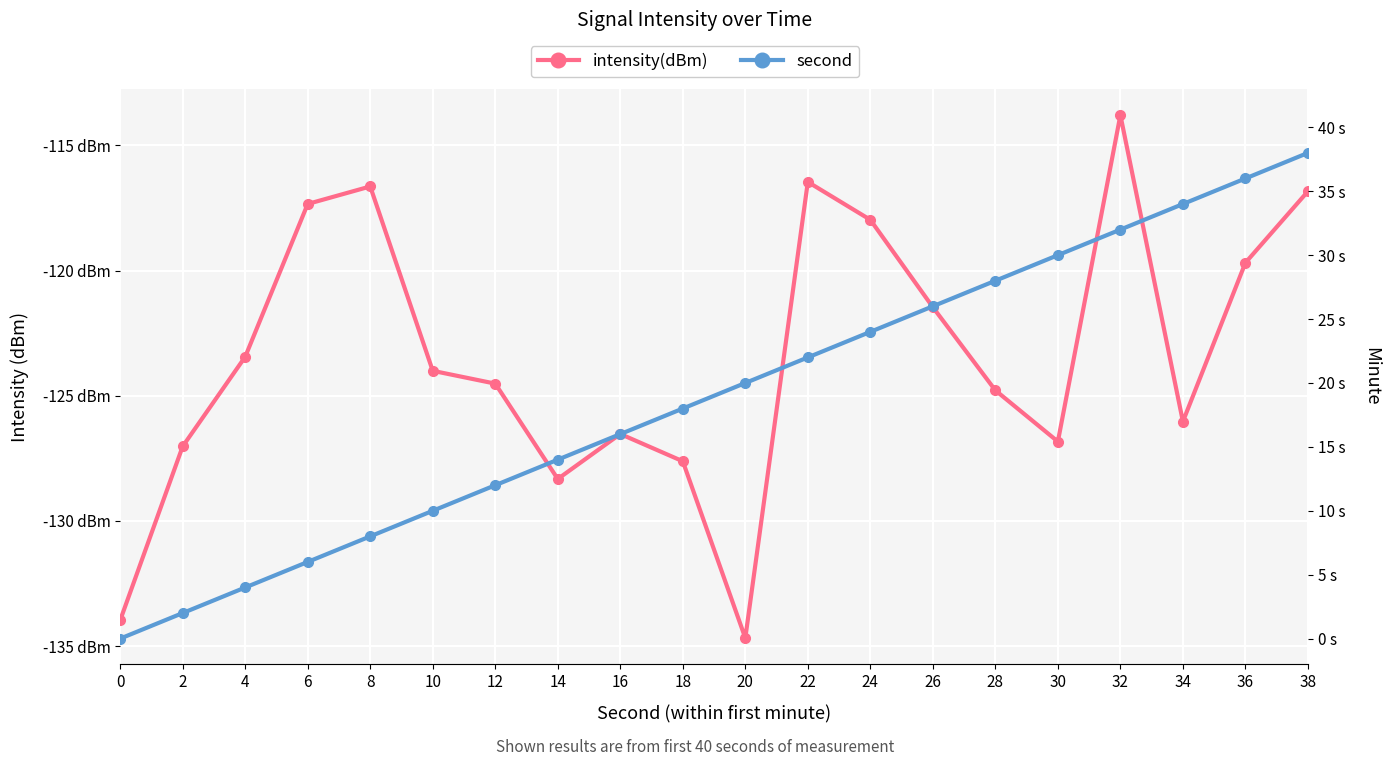

How many lines are shown in the chart?

2